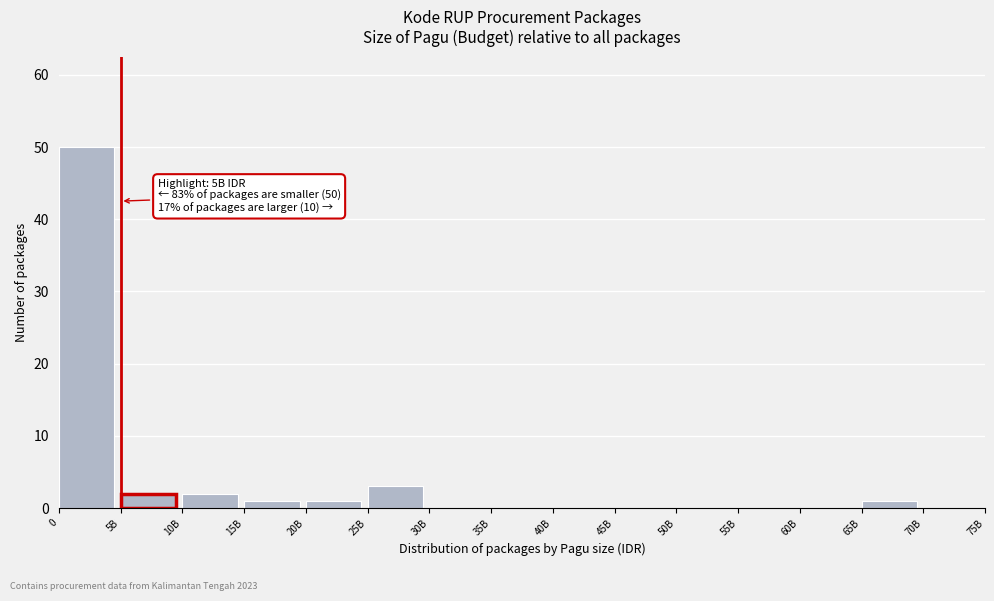

Reading left to right, list all the values displayed in this chart.

0=50	5B=2	10B=2	15B=1	20B=1	25B=3	30B=0	35B=0	40B=0	45B=0	50B=0	55B=0	60B=0	65B=1	70B=0